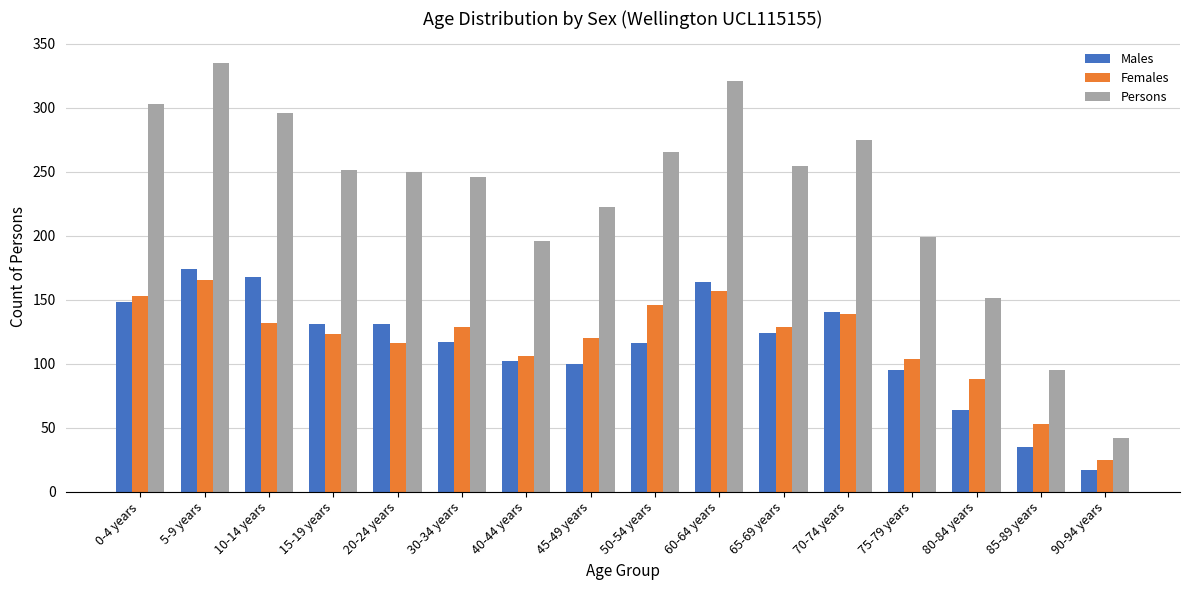

What is the sum of all Females values?

1885